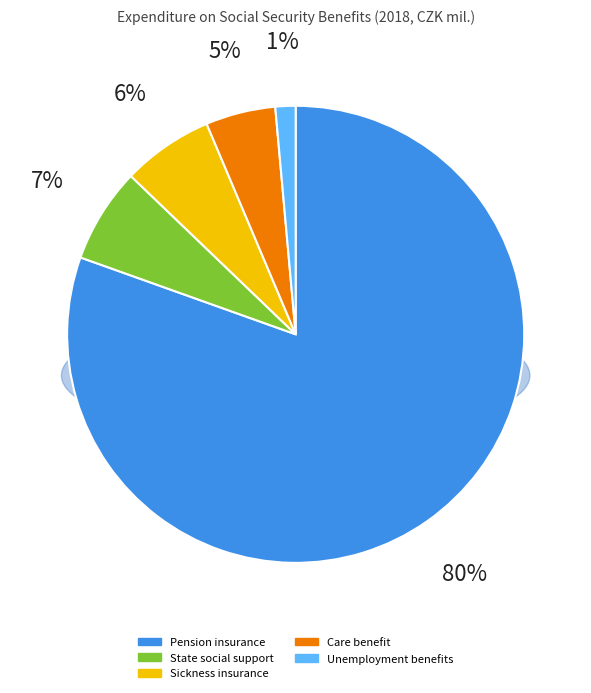

Is there any slice that represents more than half of the pie?

Yes